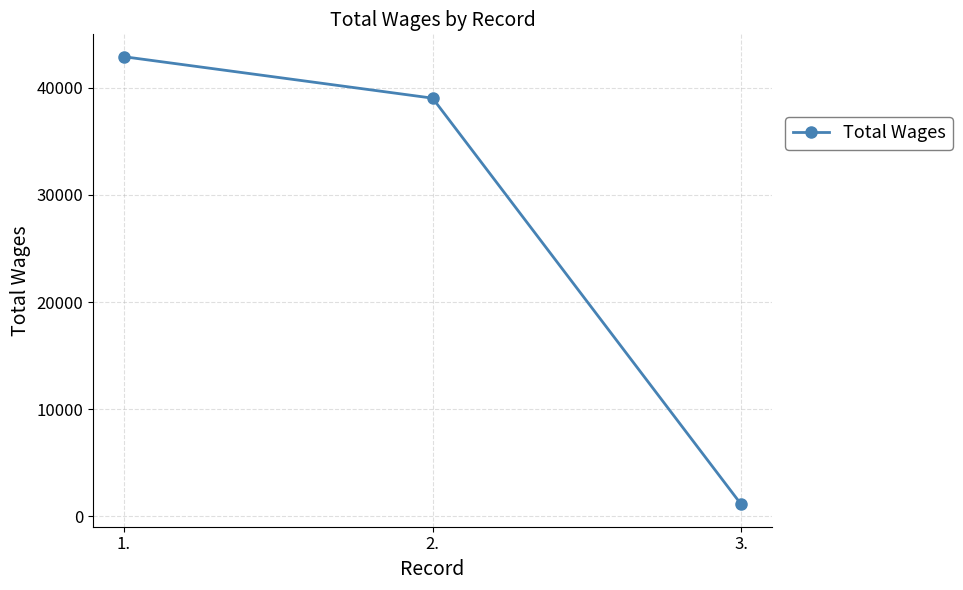

Reading left to right, list all the values displayed in this chart.

42890	39023	1130